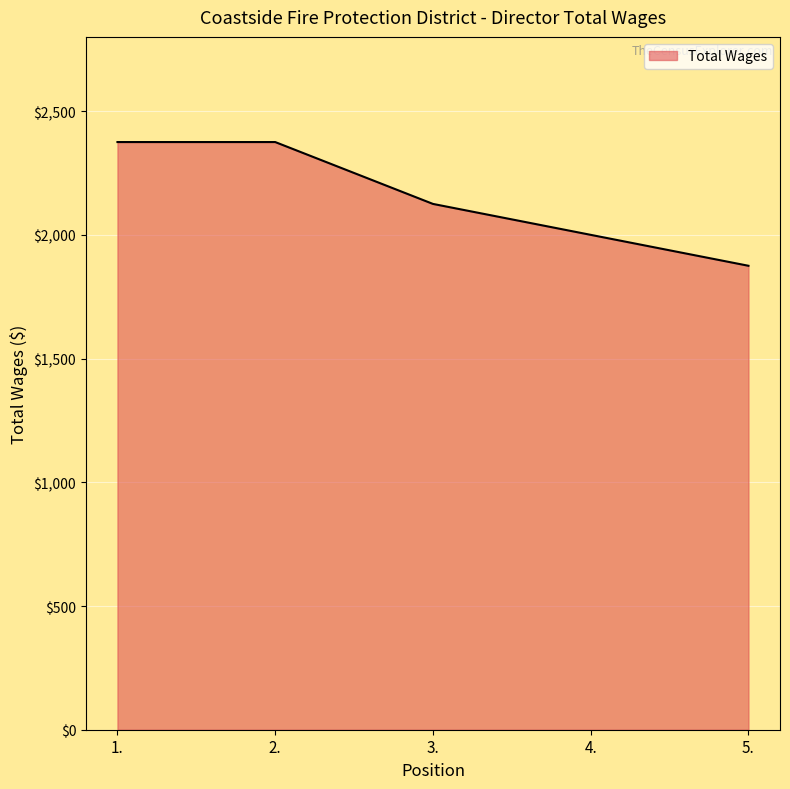

What is the ratio of the value at 5. to the value at 1.?

0.8